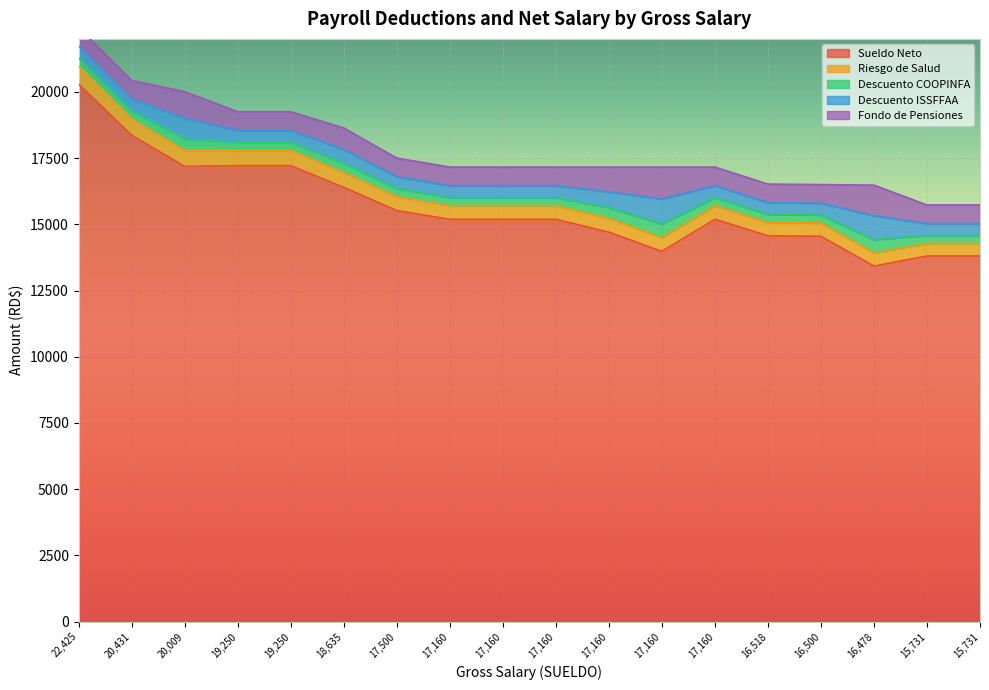

True or false: Sueldo Neto has a value of 26137.3 at 20431.97.

False